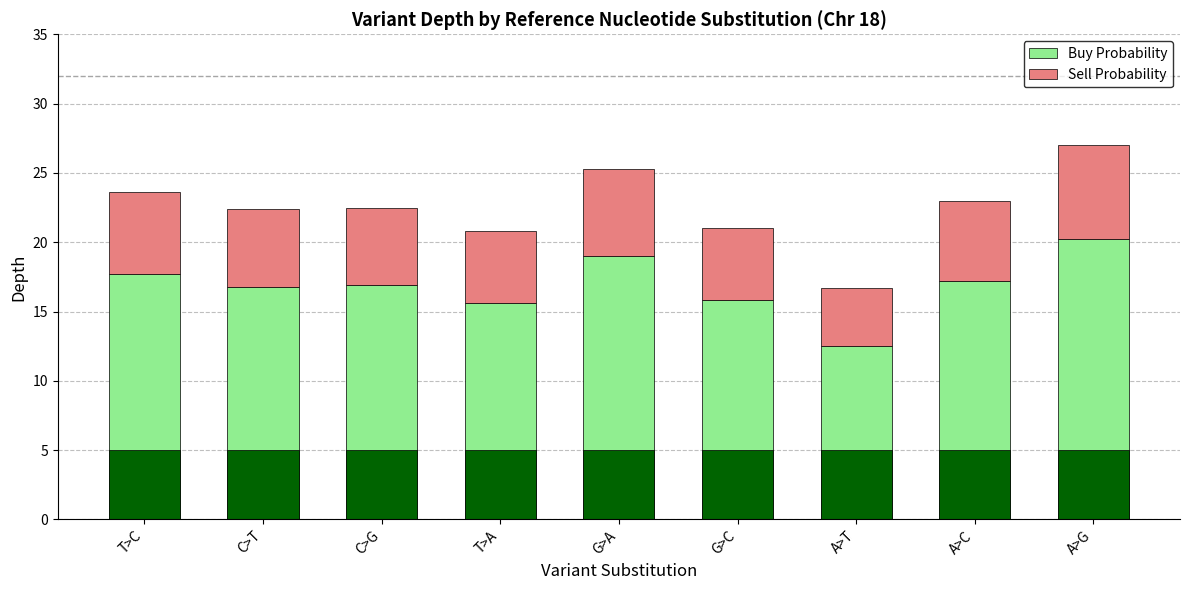

At which label is Sell Probability closest to 5?

T>A